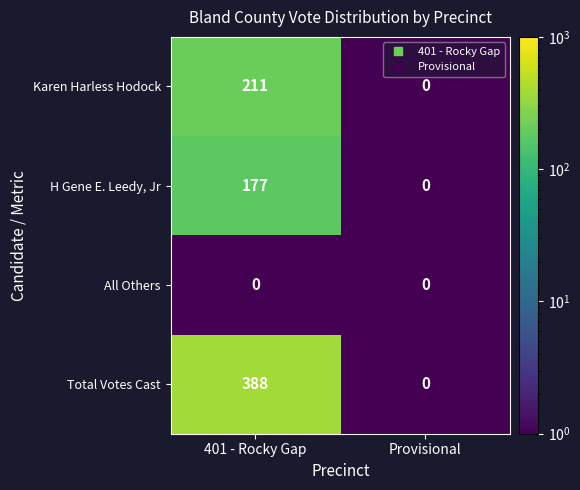

At which category does the chart reach its peak across all series?

401 - Rocky Gap